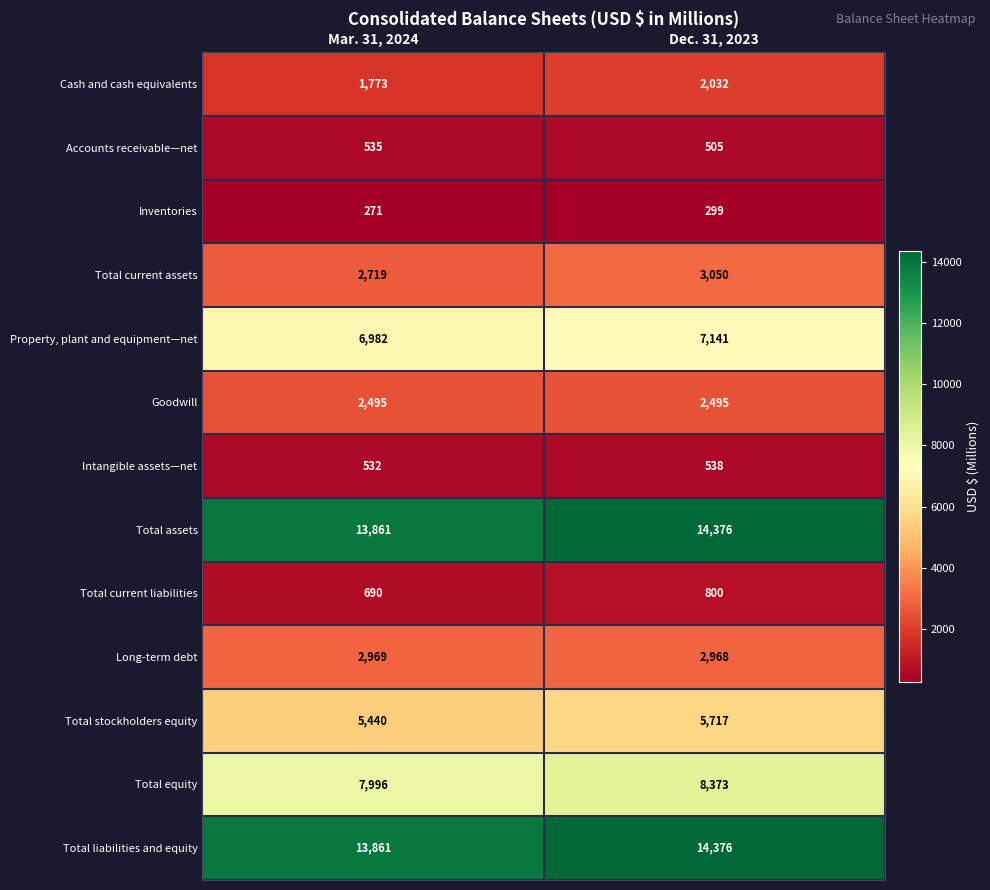

Reading right to left, extract all data points from this chart.

Cash and cash equivalents: Dec. 31, 2023=2032	Mar. 31, 2024=1773
Accounts receivable—net: Dec. 31, 2023=505	Mar. 31, 2024=535
Inventories: Dec. 31, 2023=299	Mar. 31, 2024=271
Total current assets: Dec. 31, 2023=3050	Mar. 31, 2024=2719
Property, plant and equipment—net: Dec. 31, 2023=7141	Mar. 31, 2024=6982
Goodwill: Dec. 31, 2023=2495	Mar. 31, 2024=2495
Intangible assets—net: Dec. 31, 2023=538	Mar. 31, 2024=532
Total assets: Dec. 31, 2023=14376	Mar. 31, 2024=13861
Total current liabilities: Dec. 31, 2023=800	Mar. 31, 2024=690
Long-term debt: Dec. 31, 2023=2968	Mar. 31, 2024=2969
Total stockholders equity: Dec. 31, 2023=5717	Mar. 31, 2024=5440
Total equity: Dec. 31, 2023=8373	Mar. 31, 2024=7996
Total liabilities and equity: Dec. 31, 2023=14376	Mar. 31, 2024=13861